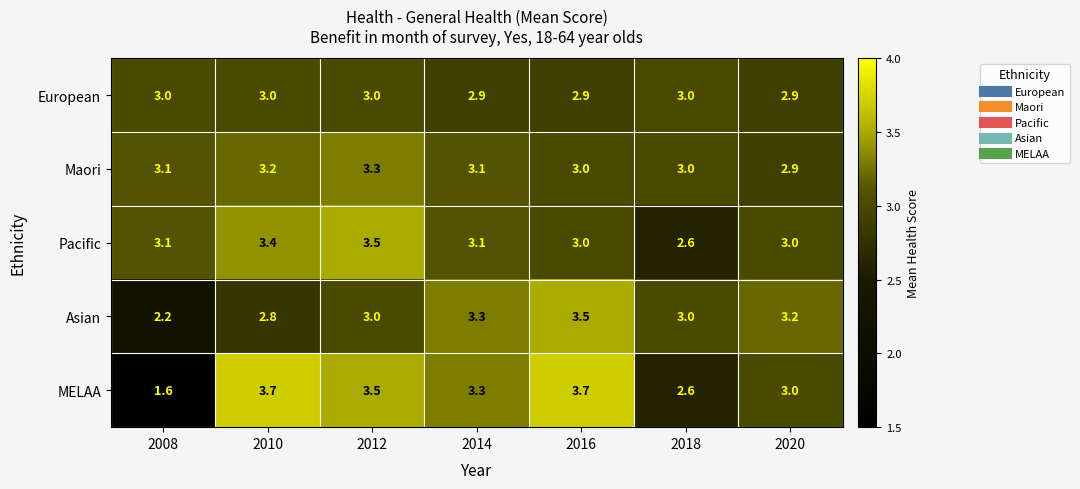

Where is MELAA nearest to the value 2?

2008